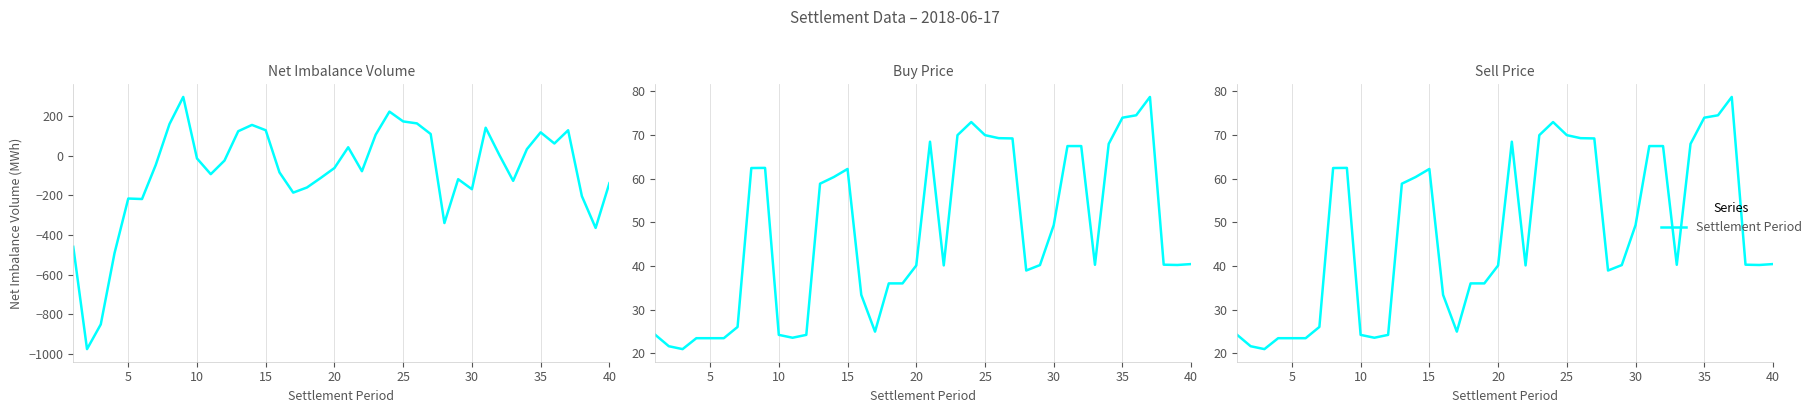

What is the difference between the maximum and minimum values in the BUY_PRICE series?

57.8